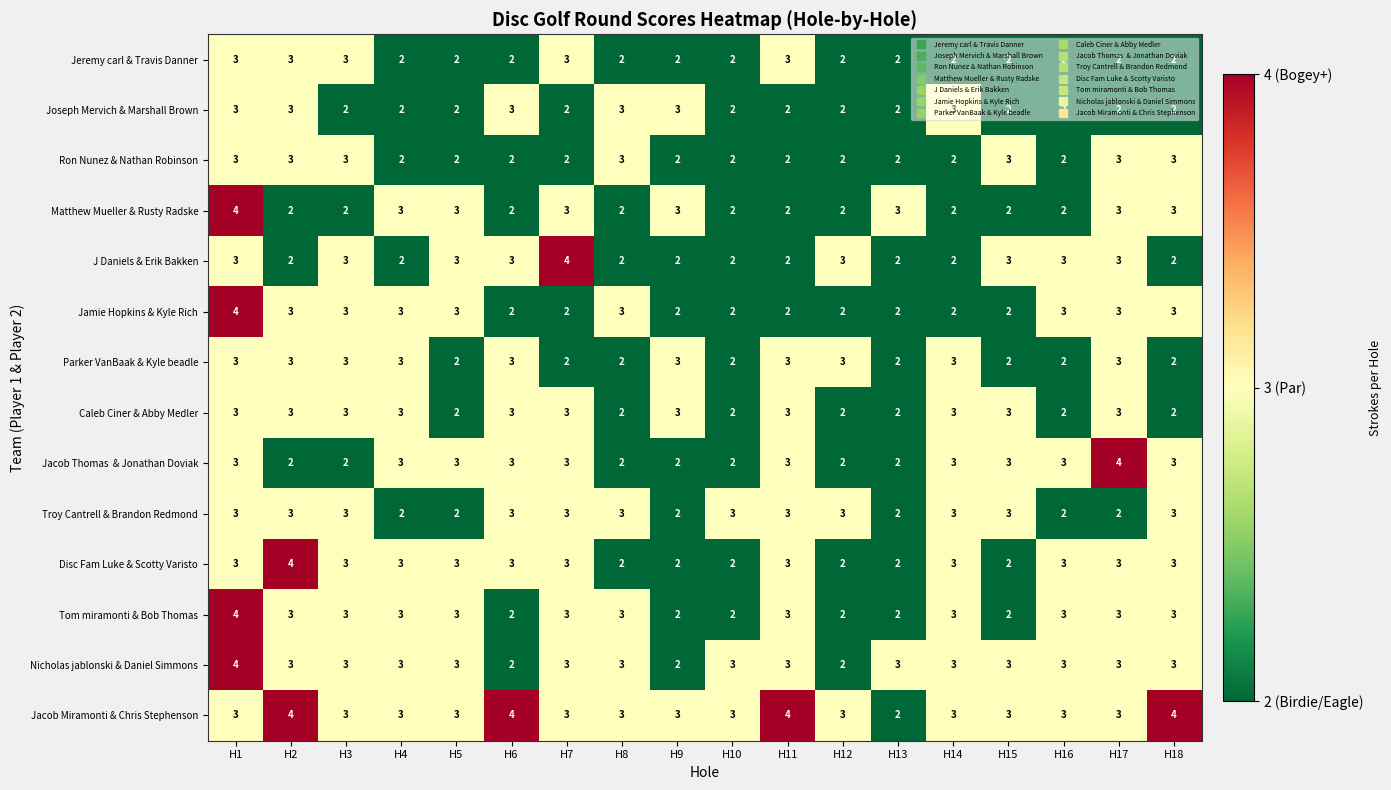

Count the number of data series in this chart.

14